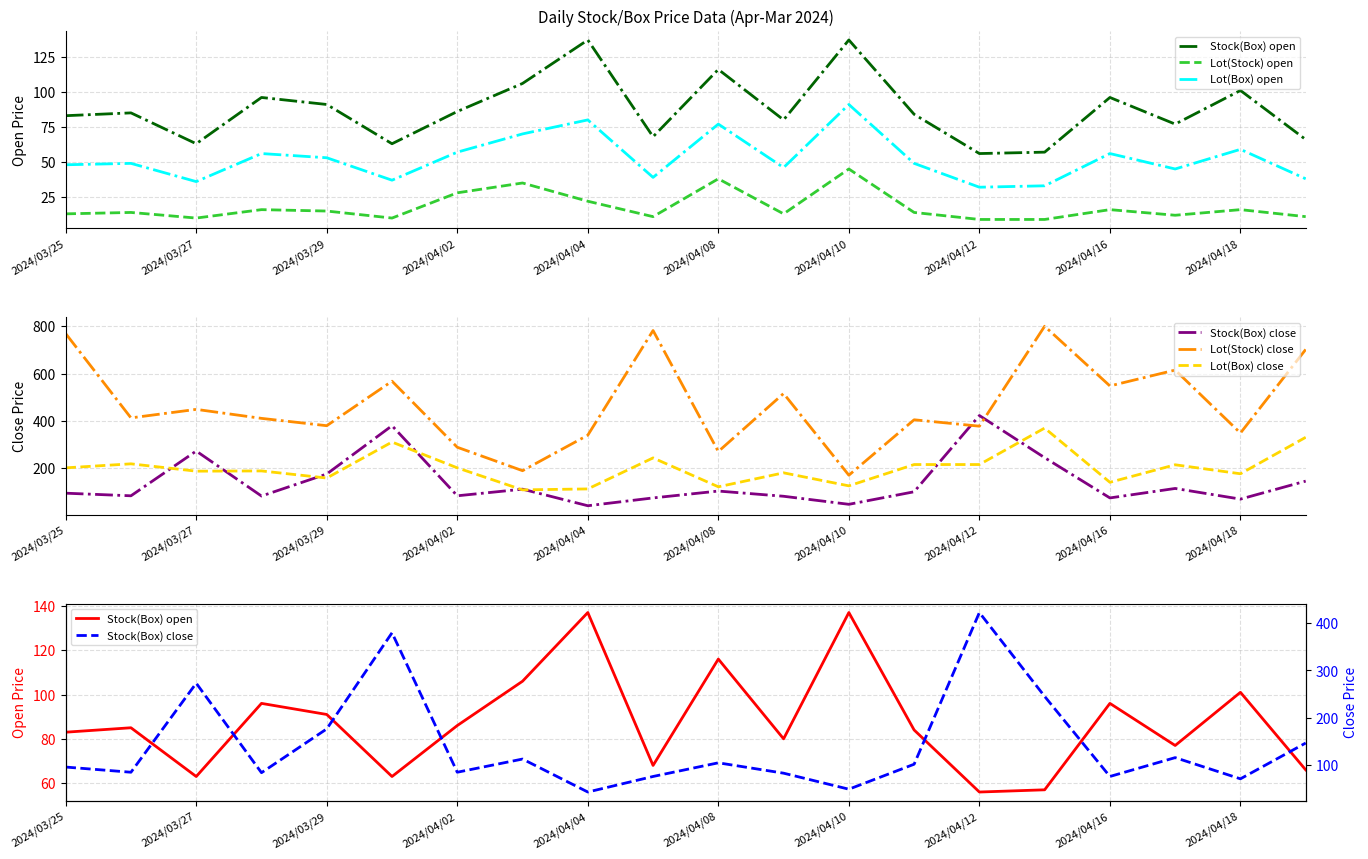

What is the approximate value of Lot(Stock) close at 2024/04/10, to the nearest 10?

170